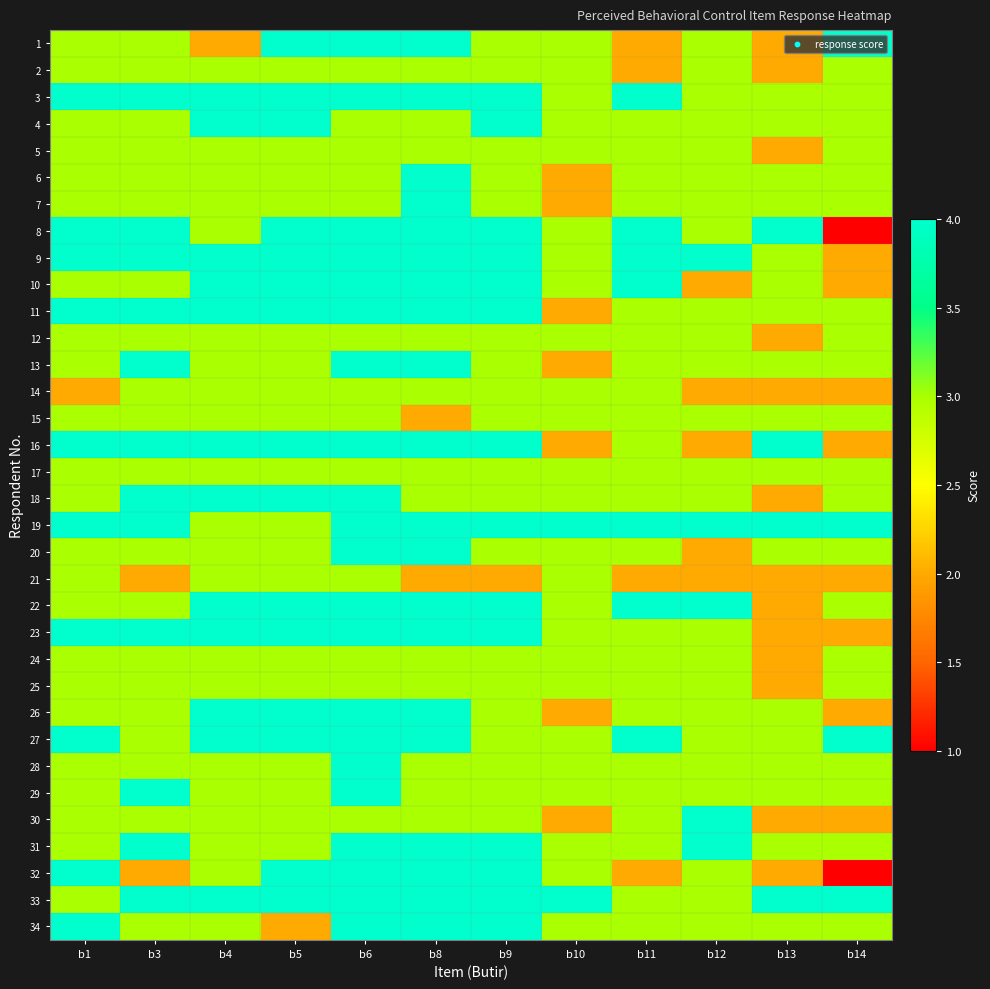

Reading left to right, extract all data points from this chart.

1: b1=3	b3=3	b4=2	b5=4	b6=4	b8=4	b9=3	b10=3	b11=2	b12=3	b13=2	b14=4
2: b1=3	b3=3	b4=3	b5=3	b6=3	b8=3	b9=3	b10=3	b11=2	b12=3	b13=2	b14=3
3: b1=4	b3=4	b4=4	b5=4	b6=4	b8=4	b9=4	b10=3	b11=4	b12=3	b13=3	b14=3
4: b1=3	b3=3	b4=4	b5=4	b6=3	b8=3	b9=4	b10=3	b11=3	b12=3	b13=3	b14=3
5: b1=3	b3=3	b4=3	b5=3	b6=3	b8=3	b9=3	b10=3	b11=3	b12=3	b13=2	b14=3
6: b1=3	b3=3	b4=3	b5=3	b6=3	b8=4	b9=3	b10=2	b11=3	b12=3	b13=3	b14=3
7: b1=3	b3=3	b4=3	b5=3	b6=3	b8=4	b9=3	b10=2	b11=3	b12=3	b13=3	b14=3
8: b1=4	b3=4	b4=3	b5=4	b6=4	b8=4	b9=4	b10=3	b11=4	b12=3	b13=4	b14=1
9: b1=4	b3=4	b4=4	b5=4	b6=4	b8=4	b9=4	b10=3	b11=4	b12=4	b13=3	b14=2
10: b1=3	b3=3	b4=4	b5=4	b6=4	b8=4	b9=4	b10=3	b11=4	b12=2	b13=3	b14=2
11: b1=4	b3=4	b4=4	b5=4	b6=4	b8=4	b9=4	b10=2	b11=3	b12=3	b13=3	b14=3
12: b1=3	b3=3	b4=3	b5=3	b6=3	b8=3	b9=3	b10=3	b11=3	b12=3	b13=2	b14=3
13: b1=3	b3=4	b4=3	b5=3	b6=4	b8=4	b9=3	b10=2	b11=3	b12=3	b13=3	b14=3
14: b1=2	b3=3	b4=3	b5=3	b6=3	b8=3	b9=3	b10=3	b11=3	b12=2	b13=2	b14=2
15: b1=3	b3=3	b4=3	b5=3	b6=3	b8=2	b9=3	b10=3	b11=3	b12=3	b13=3	b14=3
16: b1=4	b3=4	b4=4	b5=4	b6=4	b8=4	b9=4	b10=2	b11=3	b12=2	b13=4	b14=2
17: b1=3	b3=3	b4=3	b5=3	b6=3	b8=3	b9=3	b10=3	b11=3	b12=3	b13=3	b14=3
18: b1=3	b3=4	b4=4	b5=4	b6=4	b8=3	b9=3	b10=3	b11=3	b12=3	b13=2	b14=3
19: b1=4	b3=4	b4=3	b5=3	b6=4	b8=4	b9=4	b10=4	b11=4	b12=4	b13=4	b14=4
20: b1=3	b3=3	b4=3	b5=3	b6=4	b8=4	b9=3	b10=3	b11=3	b12=2	b13=3	b14=3
21: b1=3	b3=2	b4=3	b5=3	b6=3	b8=2	b9=2	b10=3	b11=2	b12=2	b13=2	b14=2
22: b1=3	b3=3	b4=4	b5=4	b6=4	b8=4	b9=4	b10=3	b11=4	b12=4	b13=2	b14=3
23: b1=4	b3=4	b4=4	b5=4	b6=4	b8=4	b9=4	b10=3	b11=3	b12=3	b13=2	b14=2
24: b1=3	b3=3	b4=3	b5=3	b6=3	b8=3	b9=3	b10=3	b11=3	b12=3	b13=2	b14=3
25: b1=3	b3=3	b4=3	b5=3	b6=3	b8=3	b9=3	b10=3	b11=3	b12=3	b13=2	b14=3
26: b1=3	b3=3	b4=4	b5=4	b6=4	b8=4	b9=3	b10=2	b11=3	b12=3	b13=3	b14=2
27: b1=4	b3=3	b4=4	b5=4	b6=4	b8=4	b9=3	b10=3	b11=4	b12=3	b13=3	b14=4
28: b1=3	b3=3	b4=3	b5=3	b6=4	b8=3	b9=3	b10=3	b11=3	b12=3	b13=3	b14=3
29: b1=3	b3=4	b4=3	b5=3	b6=4	b8=3	b9=3	b10=3	b11=3	b12=3	b13=3	b14=3
30: b1=3	b3=3	b4=3	b5=3	b6=3	b8=3	b9=3	b10=2	b11=3	b12=4	b13=2	b14=2
31: b1=3	b3=4	b4=3	b5=3	b6=4	b8=4	b9=4	b10=3	b11=3	b12=4	b13=3	b14=3
32: b1=4	b3=2	b4=3	b5=4	b6=4	b8=4	b9=4	b10=3	b11=2	b12=3	b13=2	b14=1
33: b1=3	b3=4	b4=4	b5=4	b6=4	b8=4	b9=4	b10=4	b11=3	b12=3	b13=4	b14=4
34: b1=4	b3=3	b4=3	b5=2	b6=4	b8=4	b9=4	b10=3	b11=3	b12=3	b13=3	b14=3